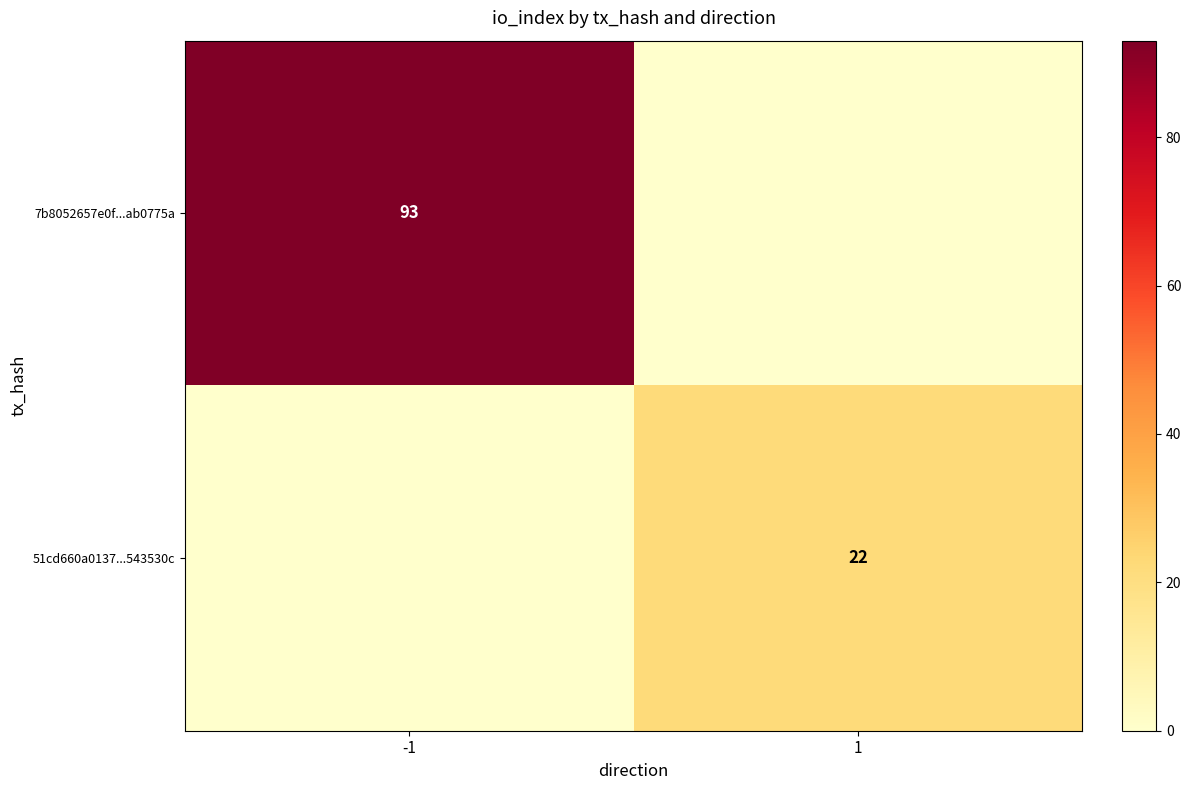

The value of 7b8052657e0f...ab0775a at -1 is 61. True or false?

False